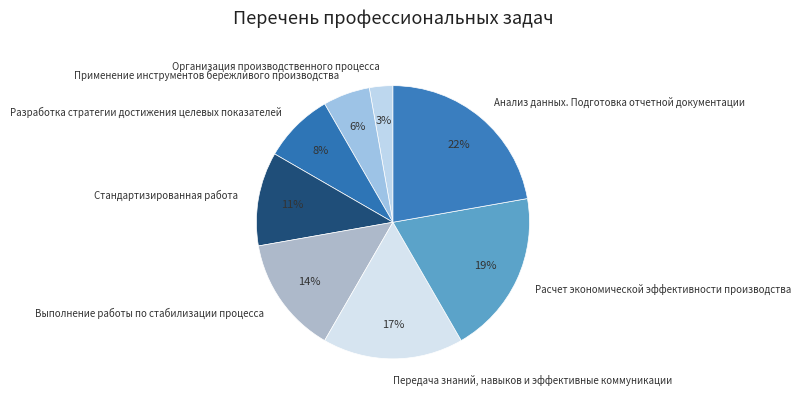

Combined, do Передача знаний, навыков и эффективные коммуникации and Анализ данных. Подготовка отчетной документации account for over 50%?

No